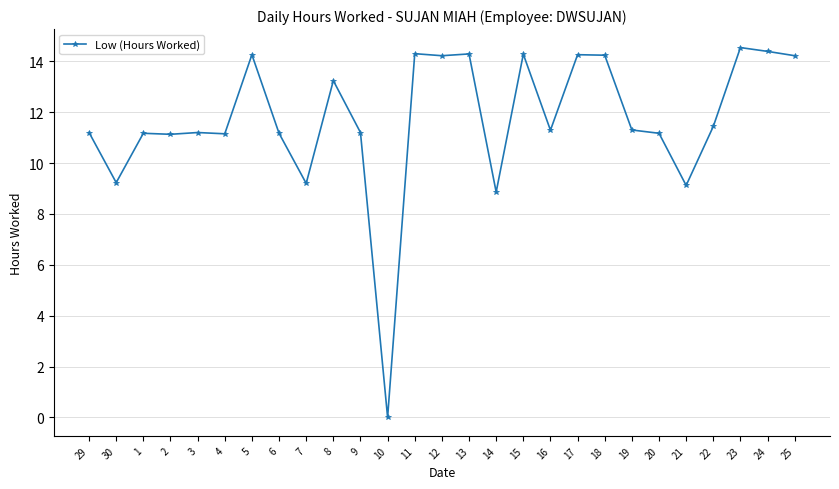

Where is the first local minimum?

30